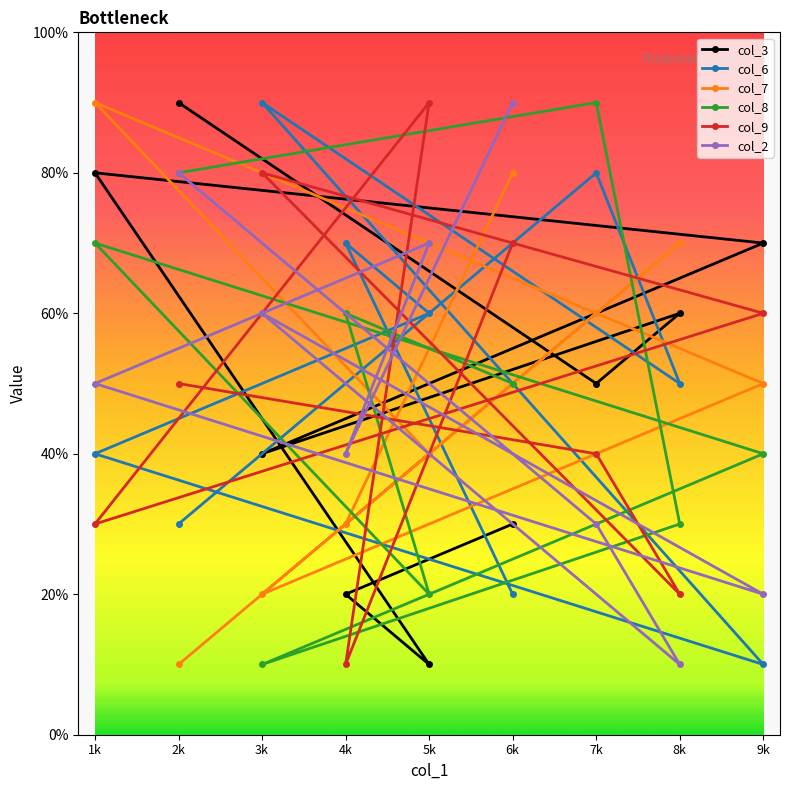

What are all the series names shown in the legend?

col_3, col_6, col_7, col_8, col_9, col_2